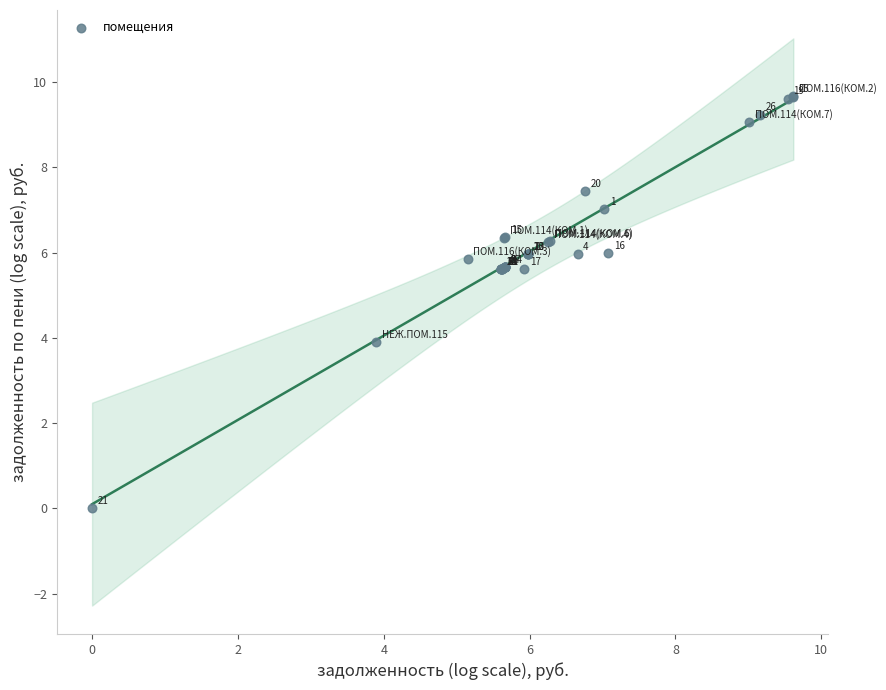

What Y value in the scatter plot is closest to 4?

3.9